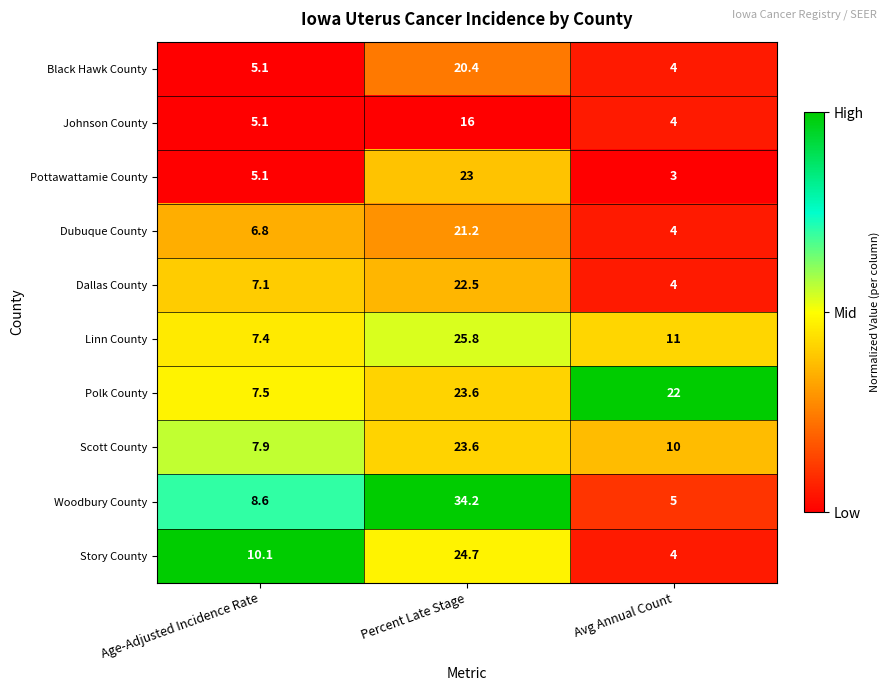

Reading left to right, list all the values displayed in this chart.

Black Hawk County: Age-Adjusted Incidence Rate=5.1	Percent Late Stage=20.4	Avg Annual Count=4.0
Johnson County: Age-Adjusted Incidence Rate=5.1	Percent Late Stage=16.0	Avg Annual Count=4.0
Pottawattamie County: Age-Adjusted Incidence Rate=5.1	Percent Late Stage=23.0	Avg Annual Count=3.0
Dubuque County: Age-Adjusted Incidence Rate=6.8	Percent Late Stage=21.2	Avg Annual Count=4.0
Dallas County: Age-Adjusted Incidence Rate=7.1	Percent Late Stage=22.5	Avg Annual Count=4.0
Linn County: Age-Adjusted Incidence Rate=7.4	Percent Late Stage=25.8	Avg Annual Count=11.0
Polk County: Age-Adjusted Incidence Rate=7.5	Percent Late Stage=23.6	Avg Annual Count=22.0
Scott County: Age-Adjusted Incidence Rate=7.9	Percent Late Stage=23.6	Avg Annual Count=10.0
Woodbury County: Age-Adjusted Incidence Rate=8.6	Percent Late Stage=34.2	Avg Annual Count=5.0
Story County: Age-Adjusted Incidence Rate=10.1	Percent Late Stage=24.7	Avg Annual Count=4.0